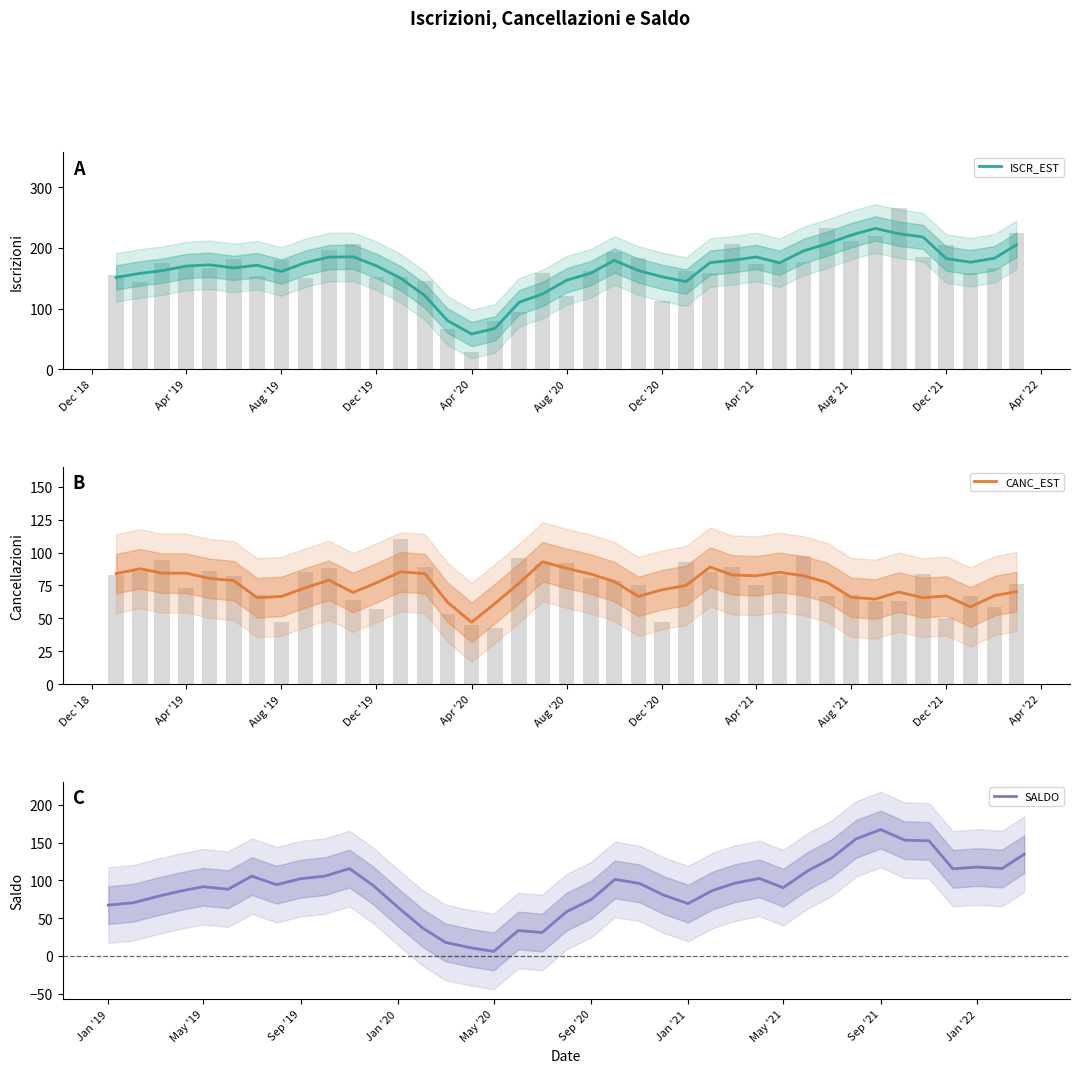

At how many categories does at least one series exceed 56?

39